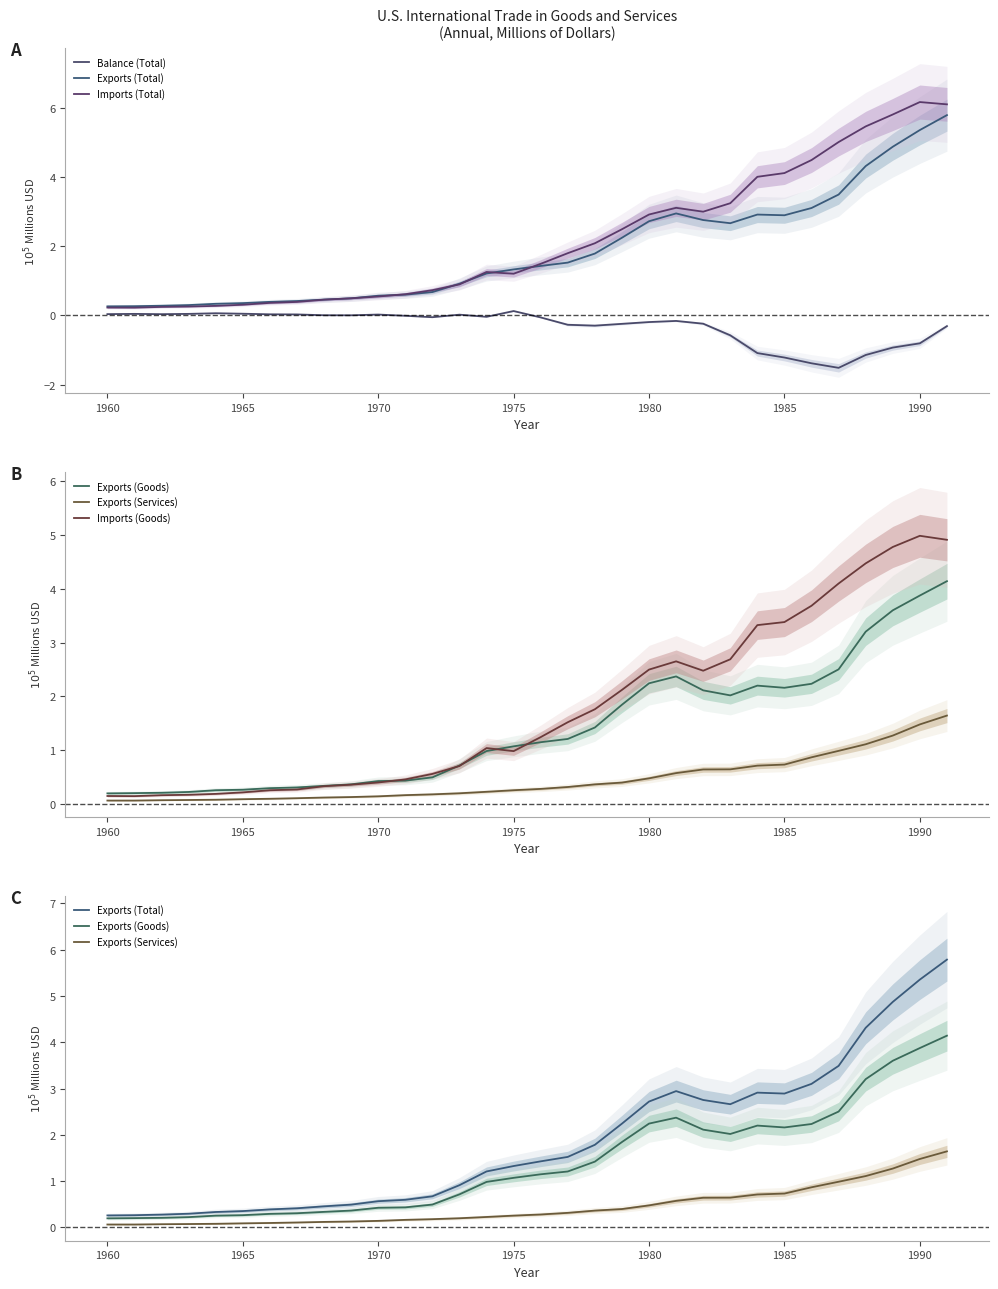

How many interior local peaks does the Exports (Total) series have?

2